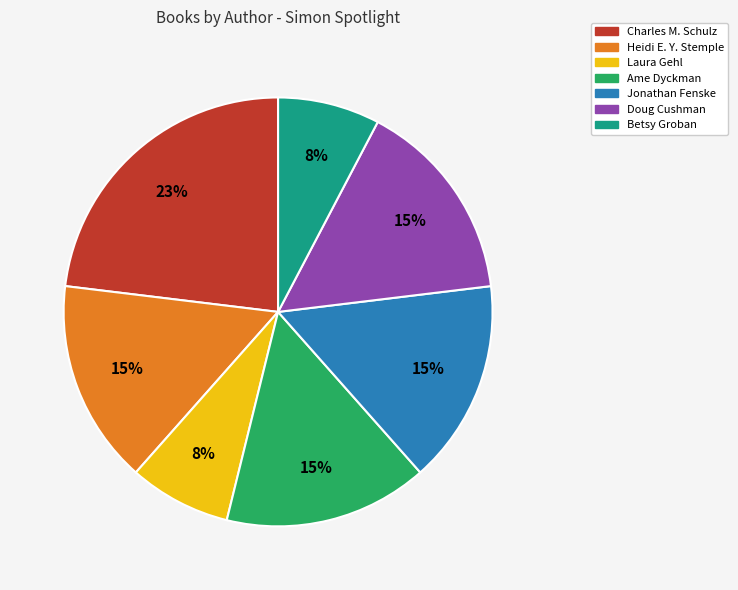

To the nearest percent, what is the difference between the largest and smallest slice percentages?

15%